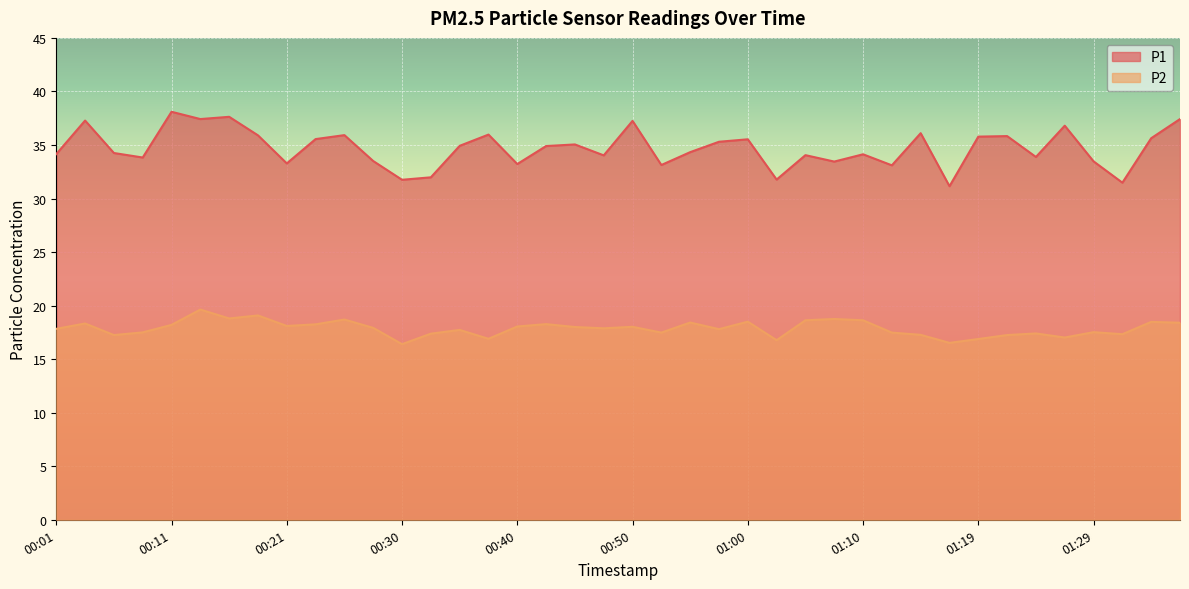

True or false: P2 and P1 intersect in this chart.

False